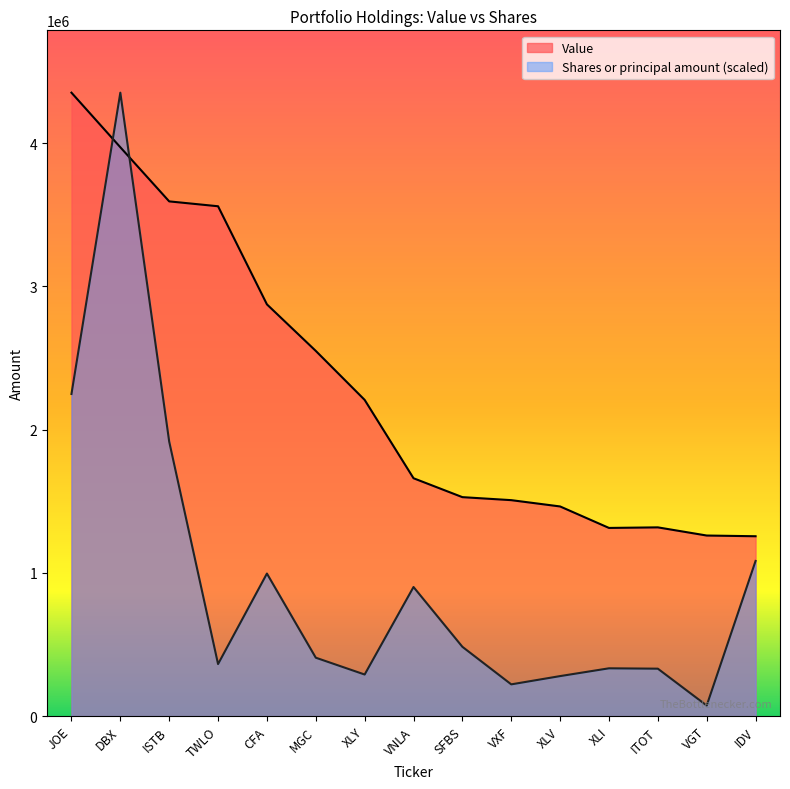

List the series in order of their peak value, highest first.

Value, Shares or principal amount